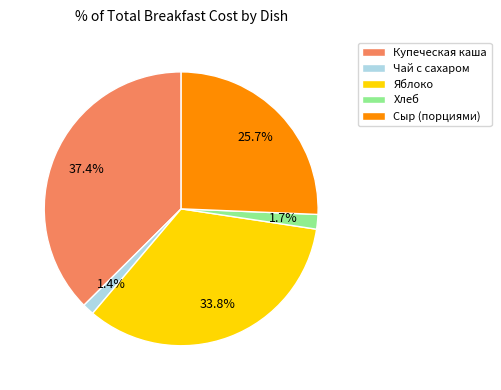

Which slice is the largest?

Купеческая каша